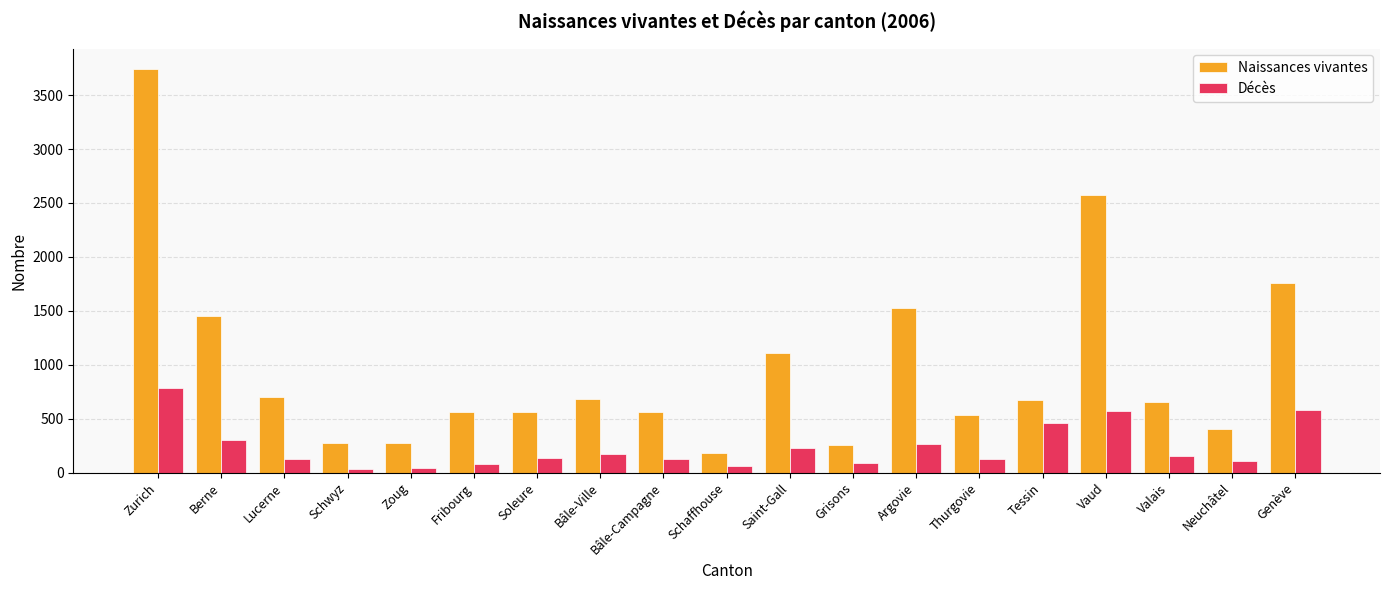

Rank the series at Neuchâtel from lowest to highest value.

Décès, Naissances vivantes